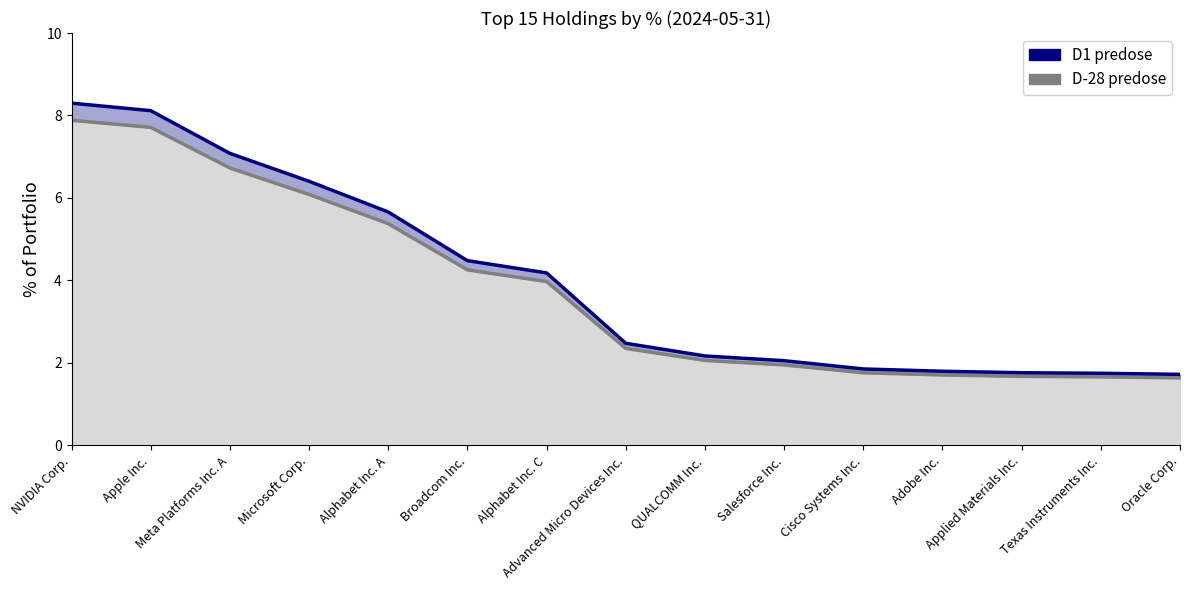

Reading left to right, what are all the values shown in this chart?

8.3	8.1	7.1	6.4	5.7	4.5	4.2	2.5	2.2	2.1	1.9	1.8	1.8	1.7	1.7